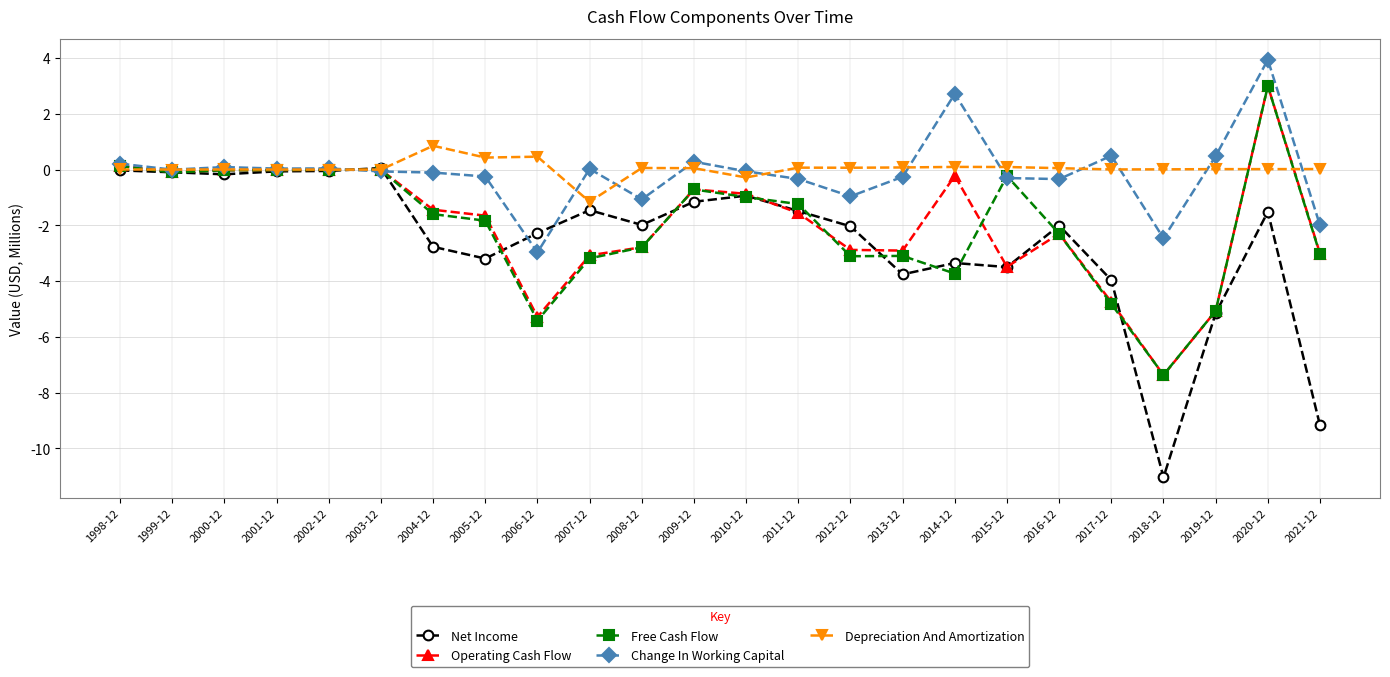

What position from the right is 2016-12?

6